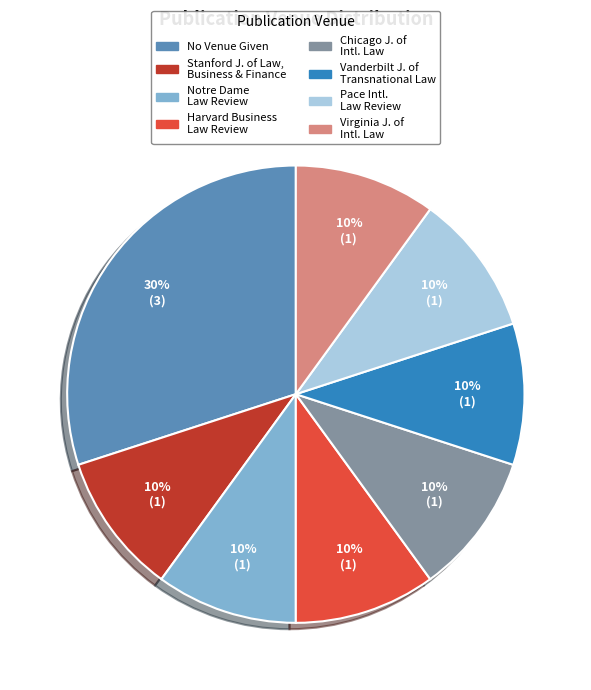

Is there a majority slice in this chart?

No